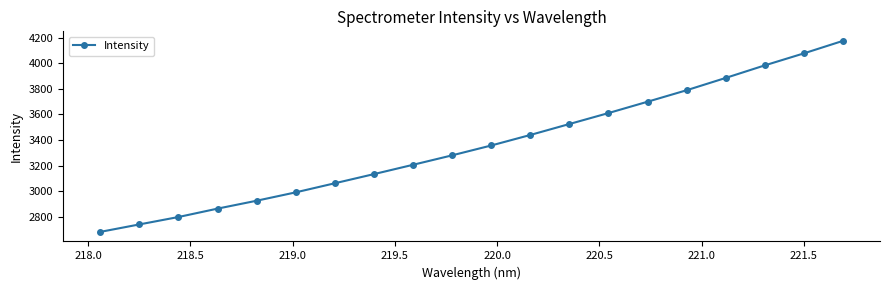

What is the value of the 11th point from the left?

3358.0